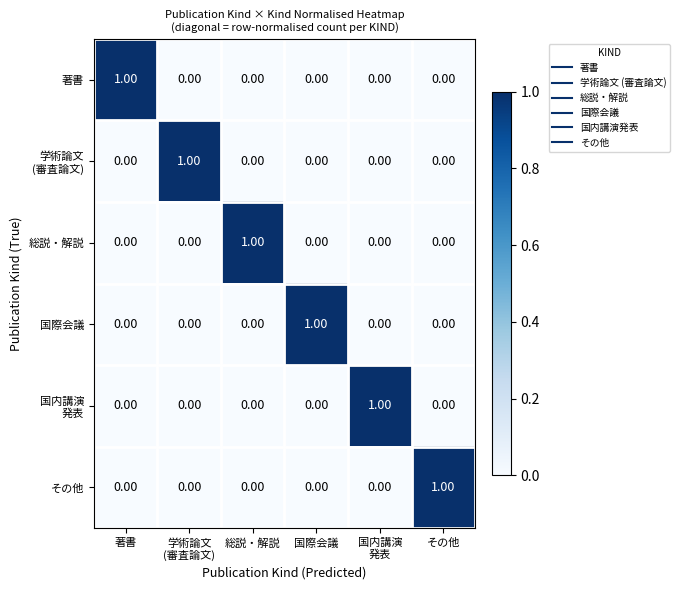

How many series are shown in this chart?

6